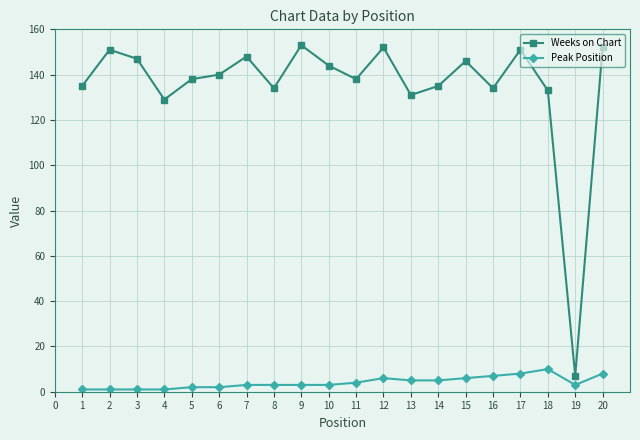

Which series has the largest total across all categories?

Weeks on Chart